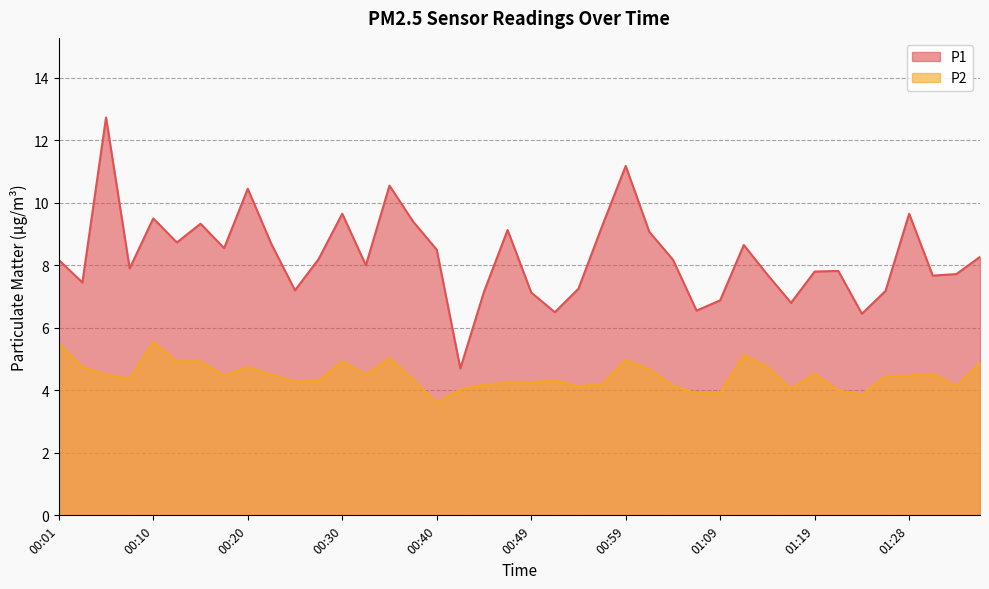

At 01:01, list the series in order from smallest to largest.

P2, P1